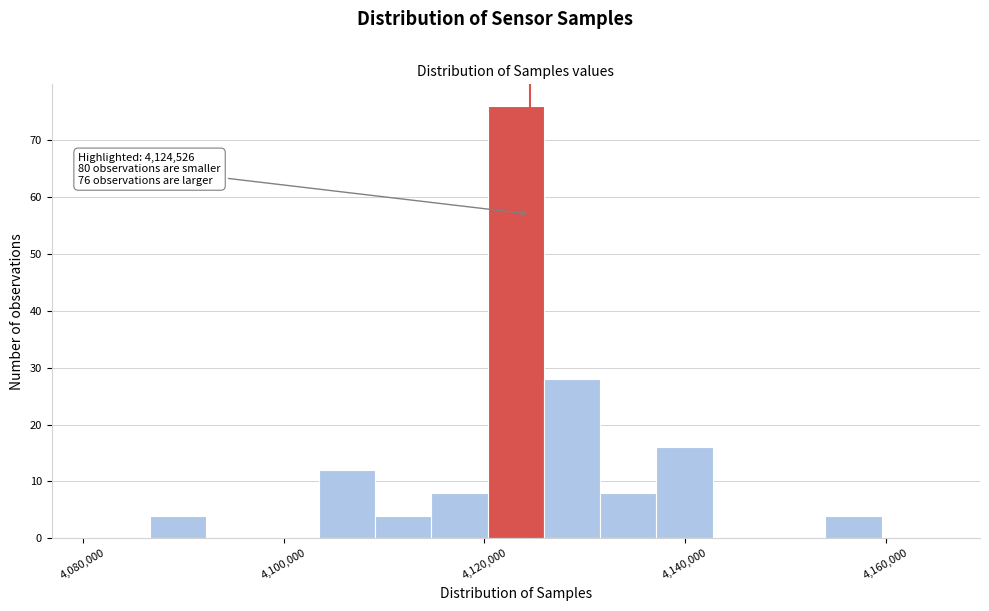

Read against the x-axis, roughly where is the centre of the tallest bar?

4124000